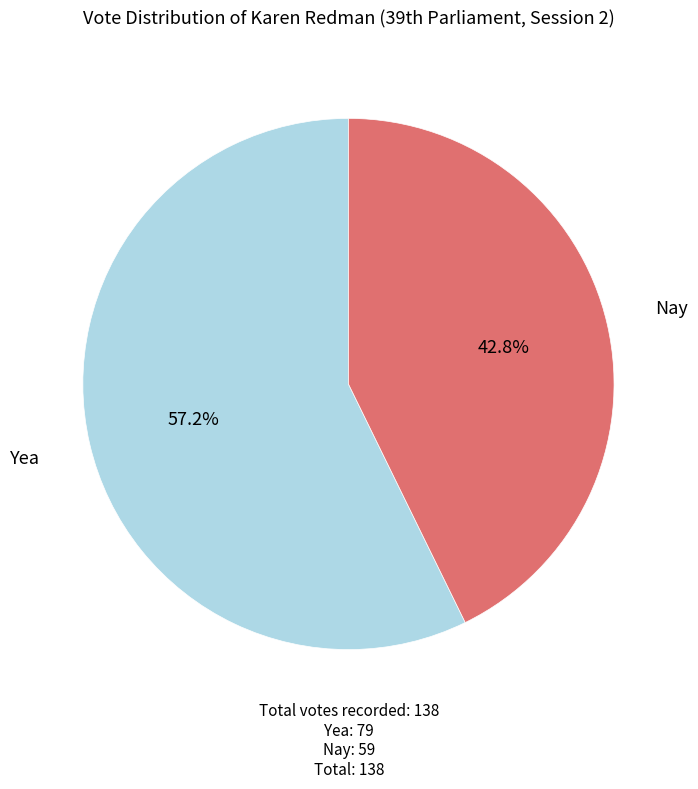

Does any single category account for the majority?

Yes